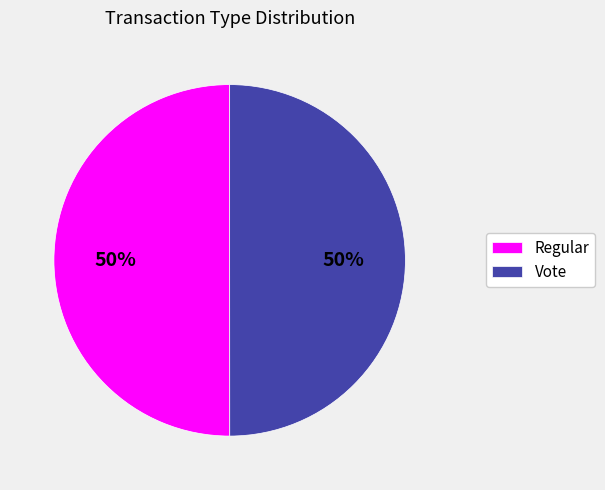

What is the ratio of the value at Regular to the value at Vote?

1.0